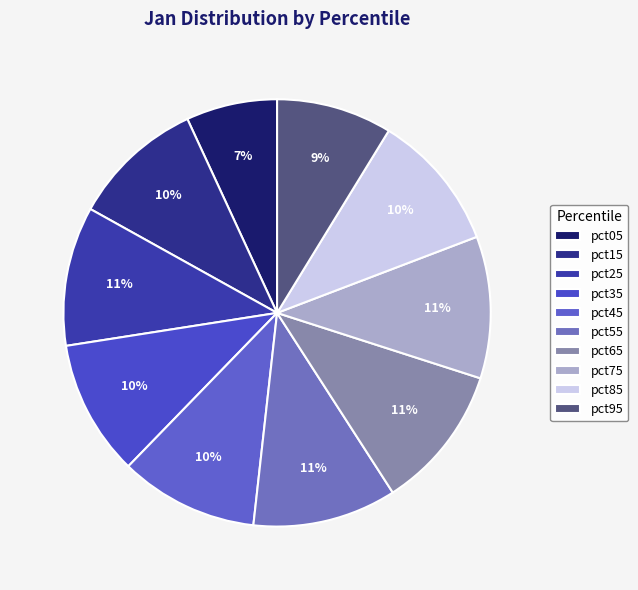

To the nearest percent, what is the combined percentage of pct25 and pct85?

21%